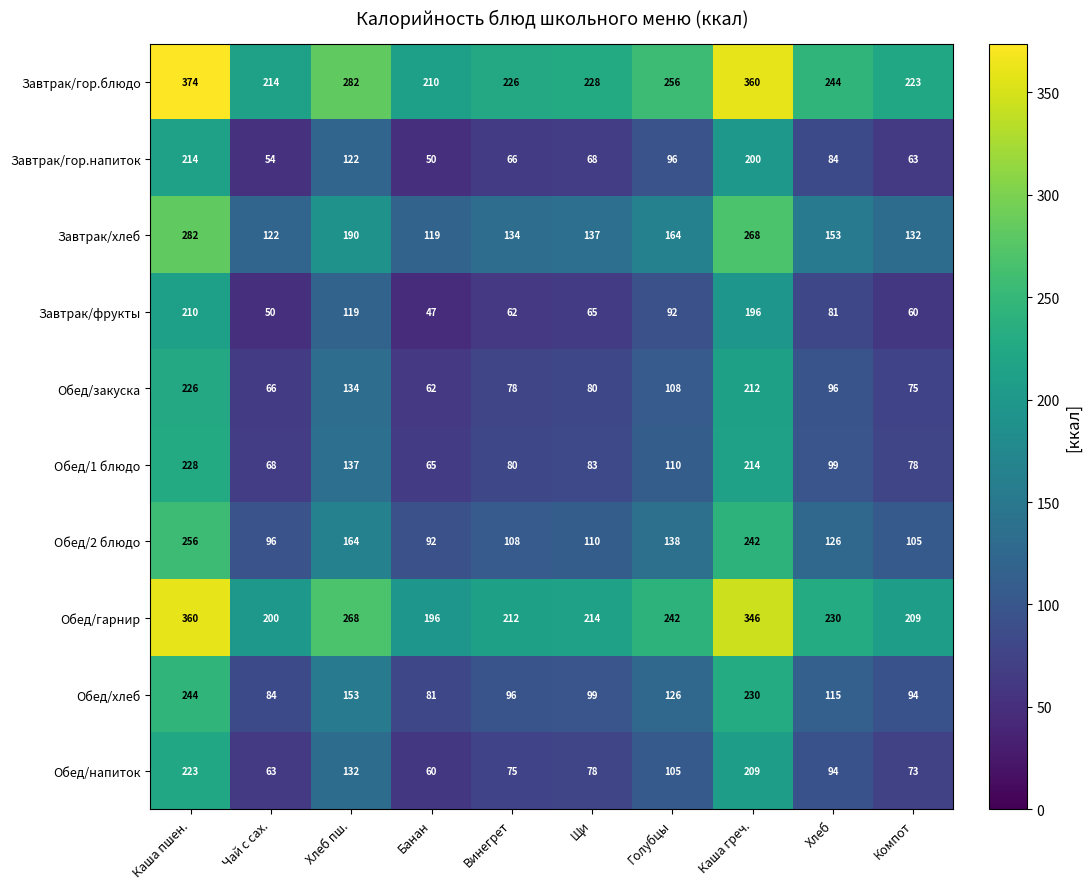

Count the number of categories in the chart.

10